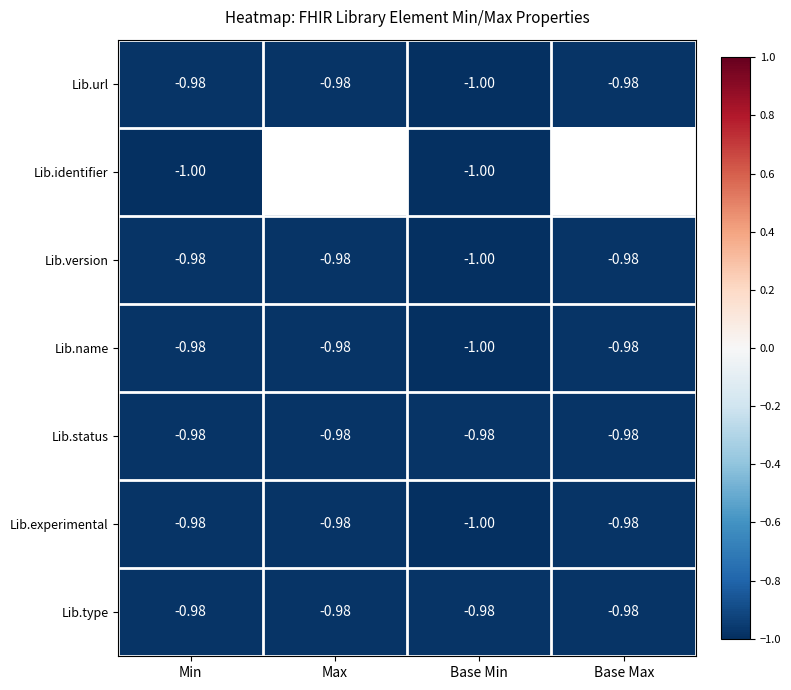

Which category has the lowest value in the Lib.name series?

Base Min